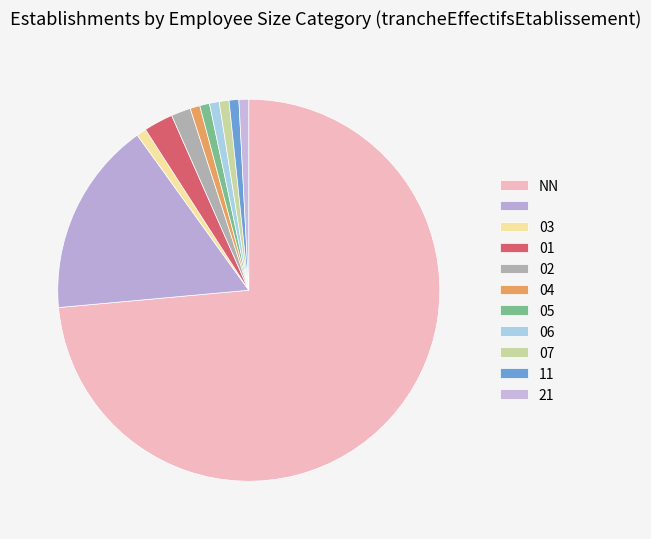

Which category has the smallest portion of the pie?

03